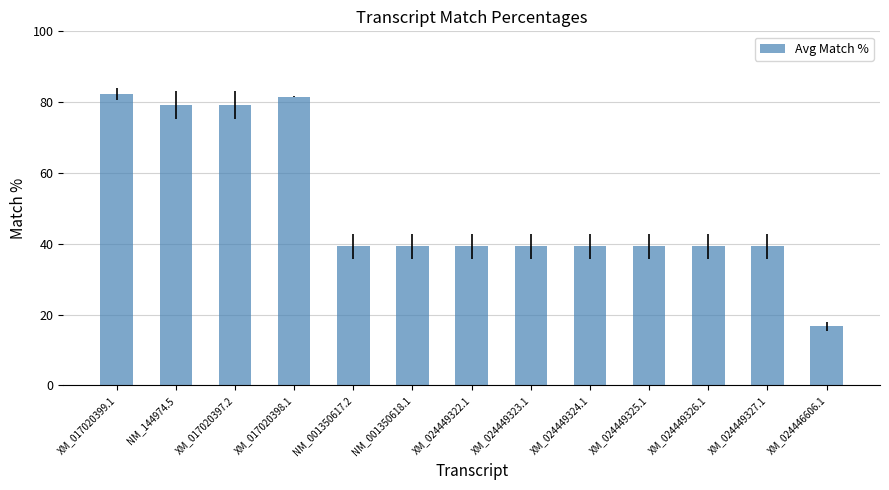

What is the minimum value shown in the chart?

16.7